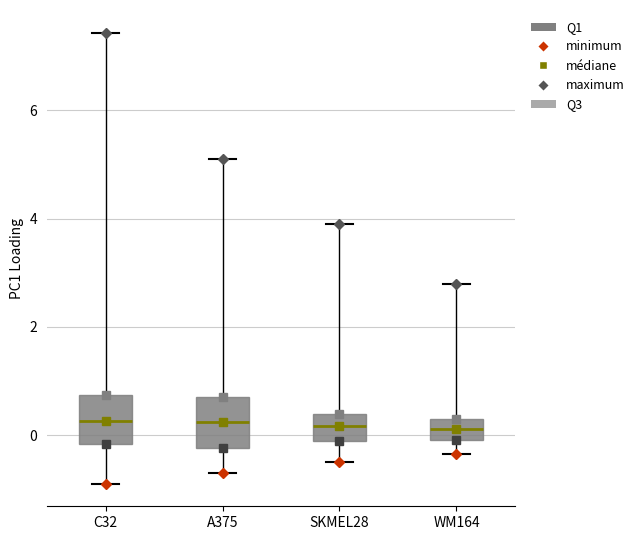

Reading left to right, transcribe this box plot: for each box, give where its median line is, the range the box spans, and where its two whiskers end, as read against the y-axis. The values are not printed on the chart, so give them approximately, as read against the axis.

C32: median 0.2, box -0.2 to 0.8, whiskers -0.8 to 7.4
A375: median 0.2, box -0.2 to 0.8, whiskers -0.6 to 5.2
SKMEL28: median 0.2, box 0.0 to 0.4, whiskers -0.4 to 4.0
WM164: median 0.2, box 0.0 to 0.4, whiskers -0.4 to 2.8